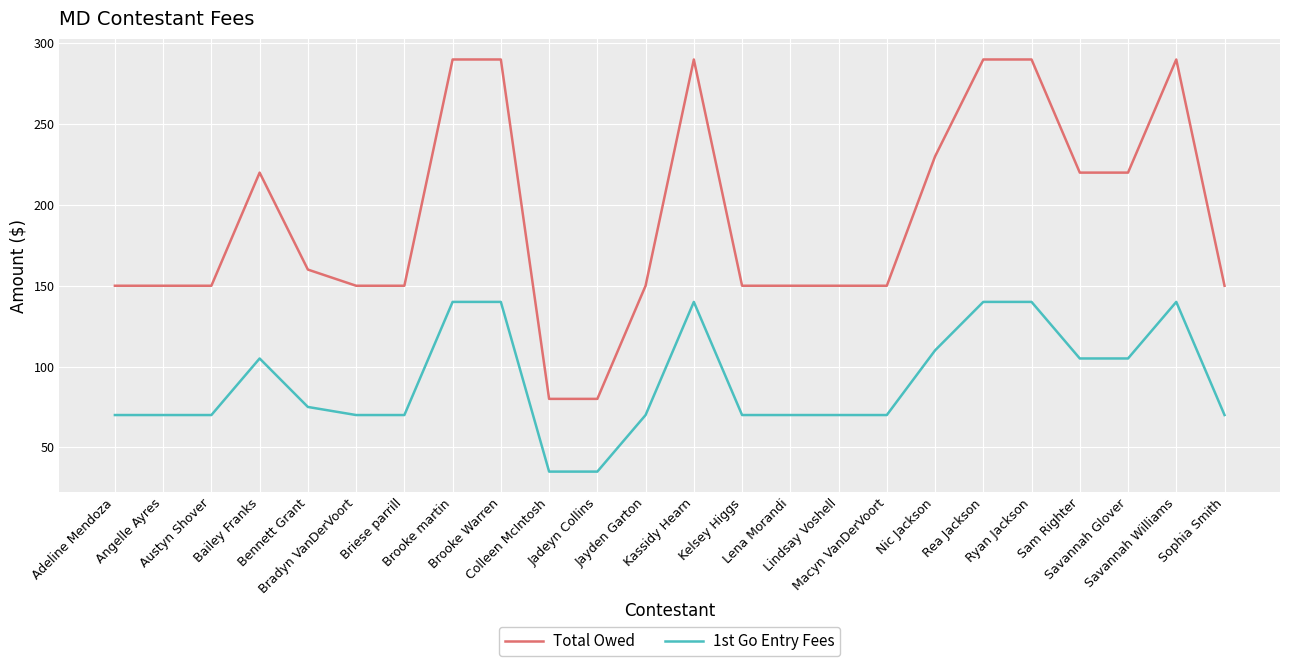

Is it true that 1st Go Entry Fees equals 143 at Bailey Franks?

False